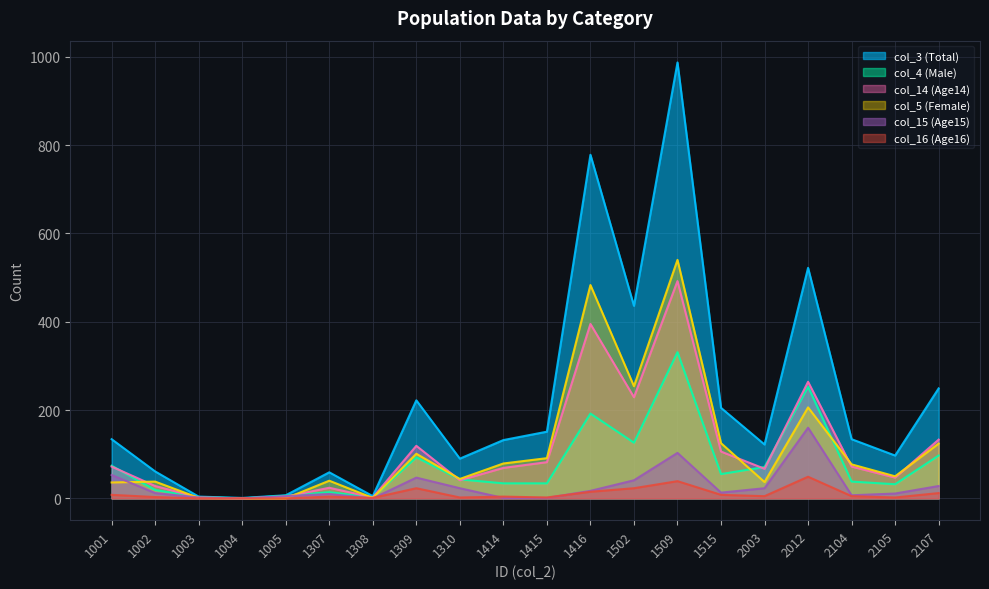

Which series has the largest range (max minus min)?

col_3 (Total)